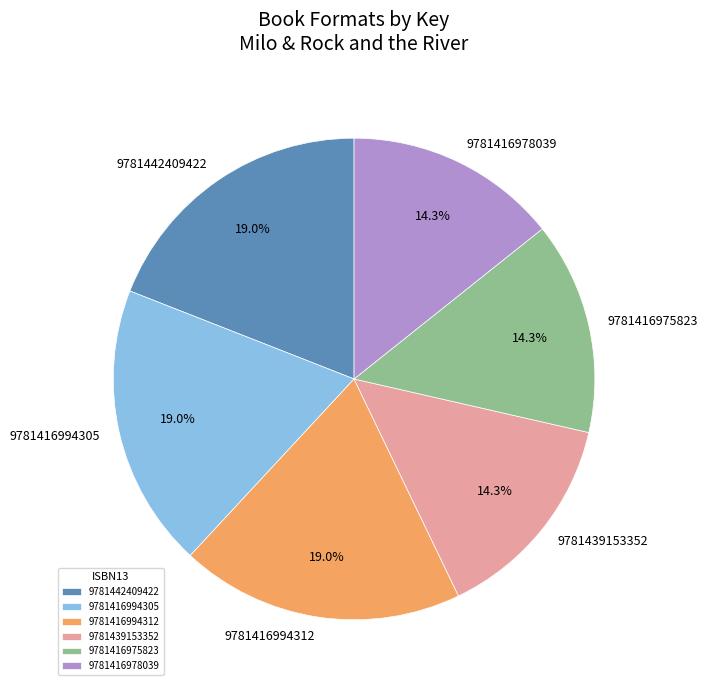

To the nearest percent, what is the average slice percentage?

17%